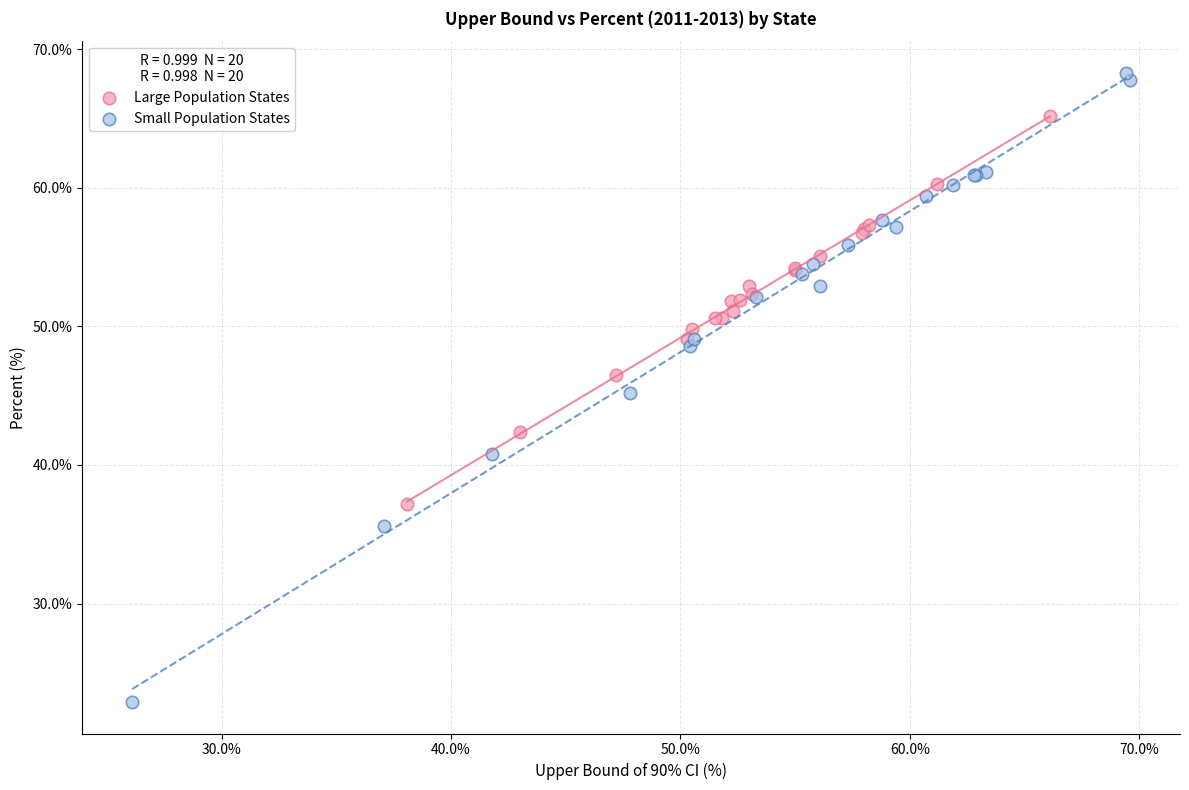

Which series reaches the minimum Y coordinate?

Small Population States